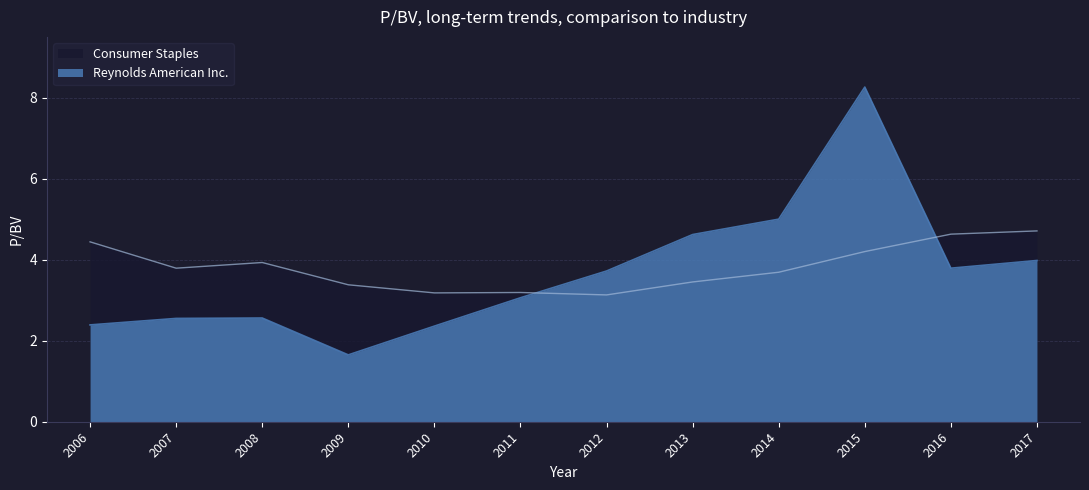

What is the sum of the Reynolds American Inc. values at 2007 and 2012?

6.3